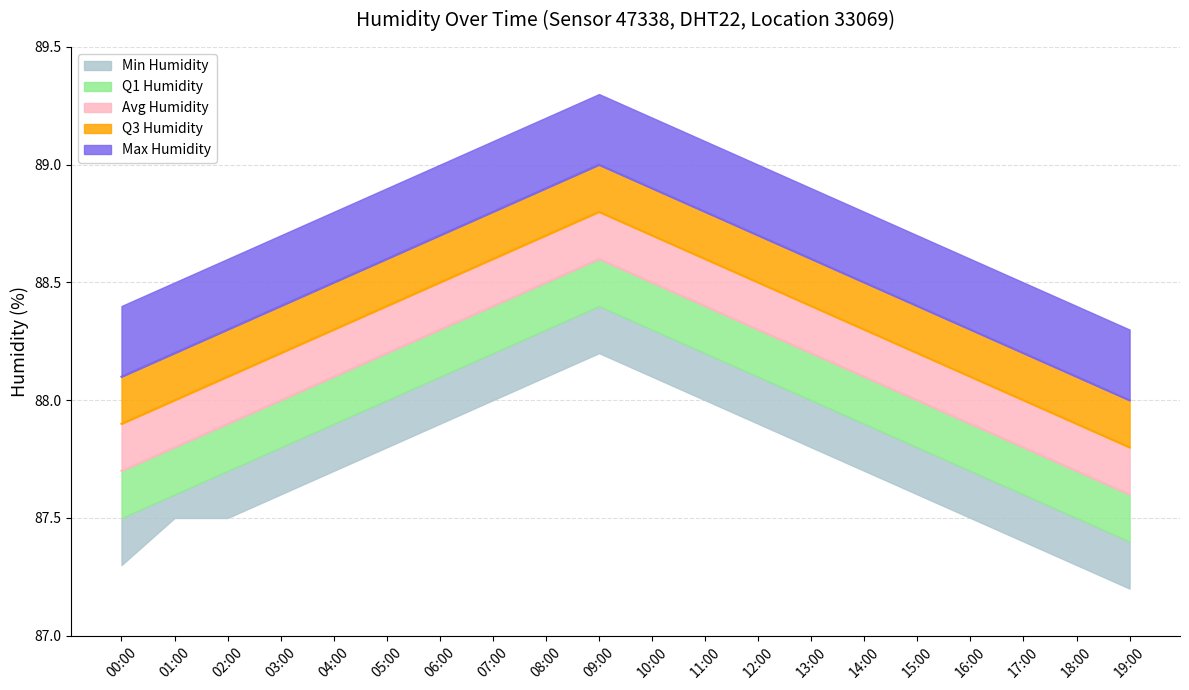

What is the total value across all series at 09:00?

443.0